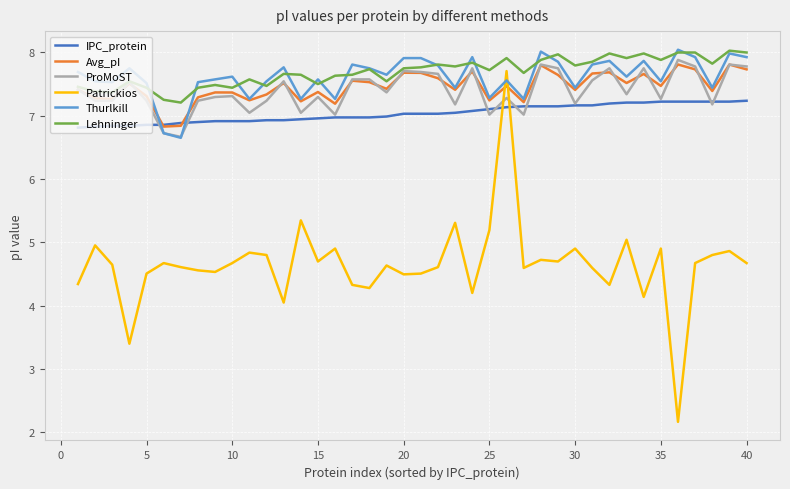

Which series has the largest range (max minus min)?

Patrickios